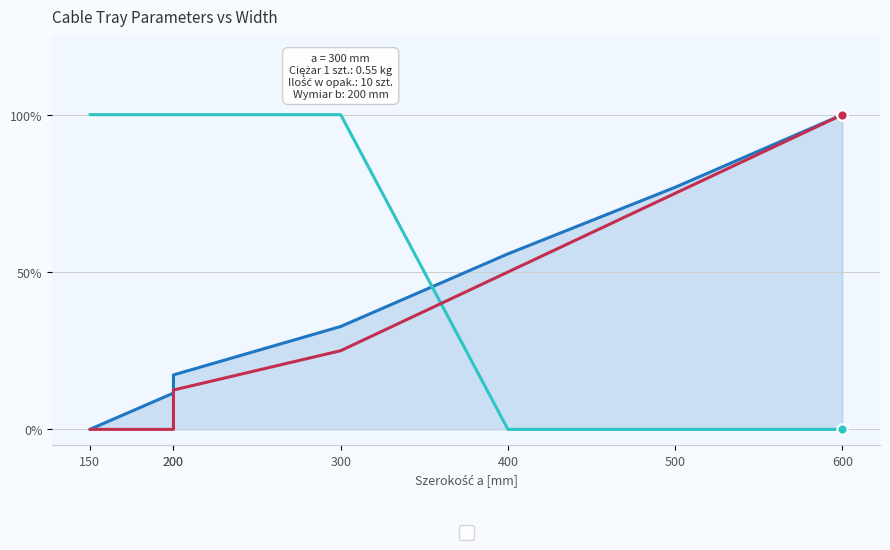

At which category is the sum across all series the highest?

600